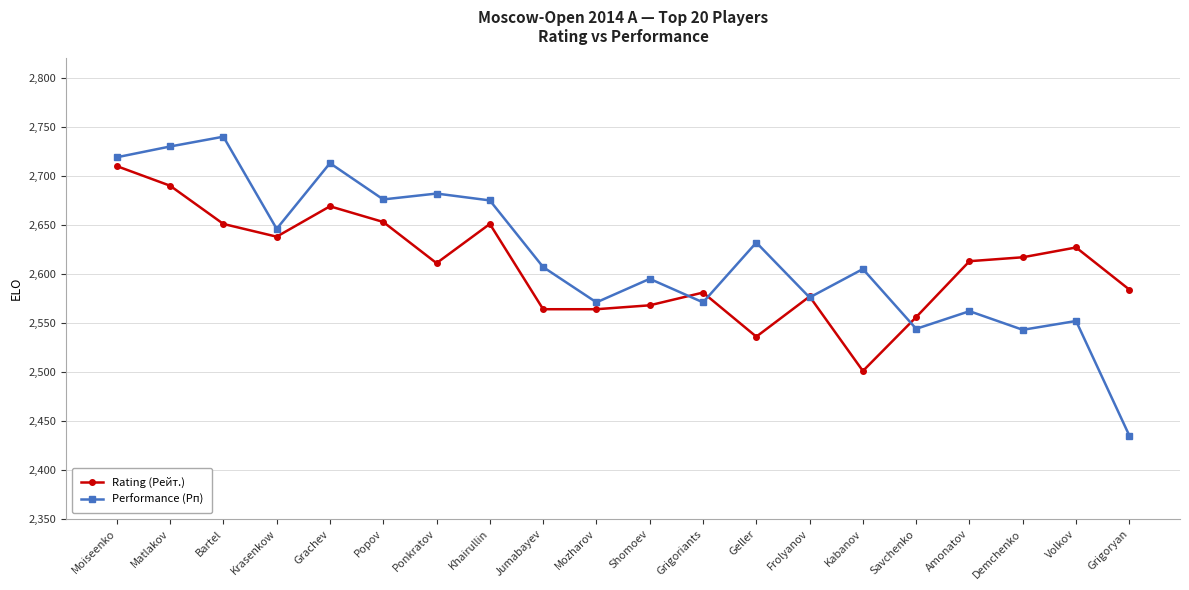

At Kabanov, list the series in order from smallest to largest.

Rating (Рейт.), Performance (Рп)